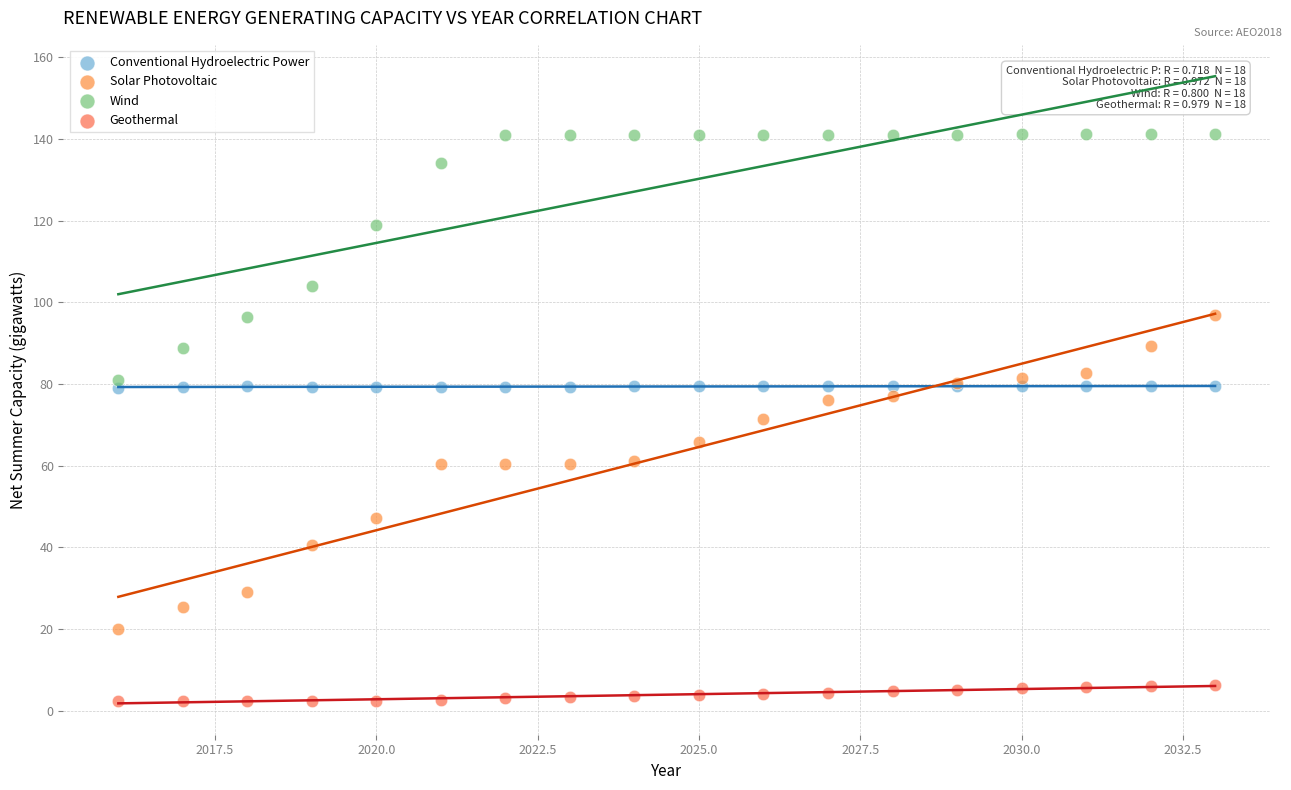

Which series reaches the minimum Y coordinate?

Geothermal